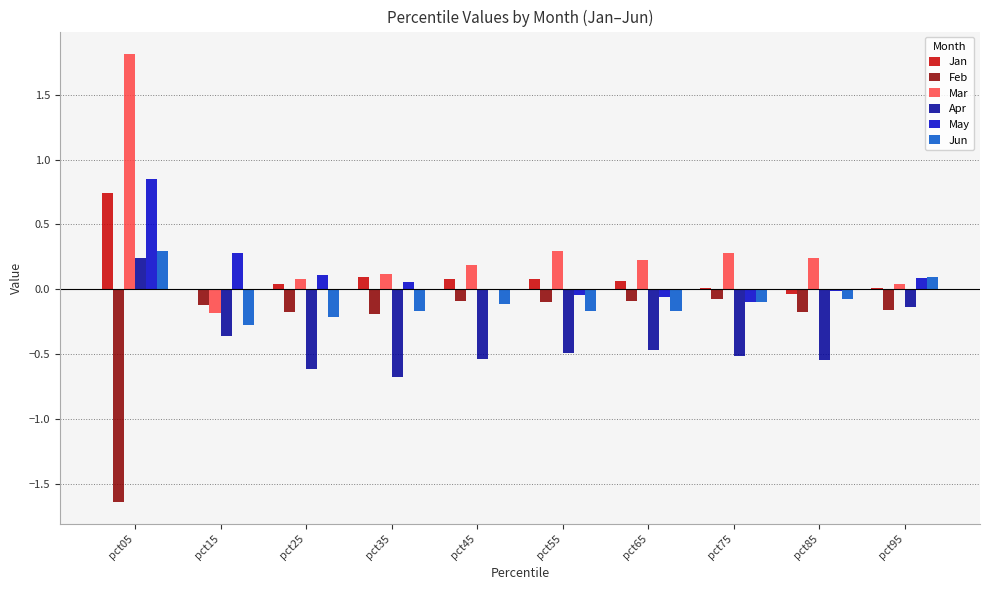

Is it true that May equals 0.1 at pct25?

True